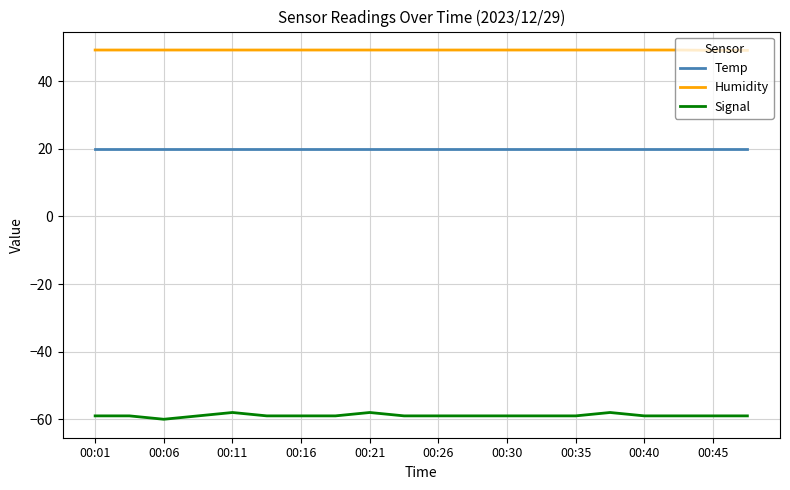

Rank the series by their average value, from lowest to highest.

Signal, Temp, Humidity